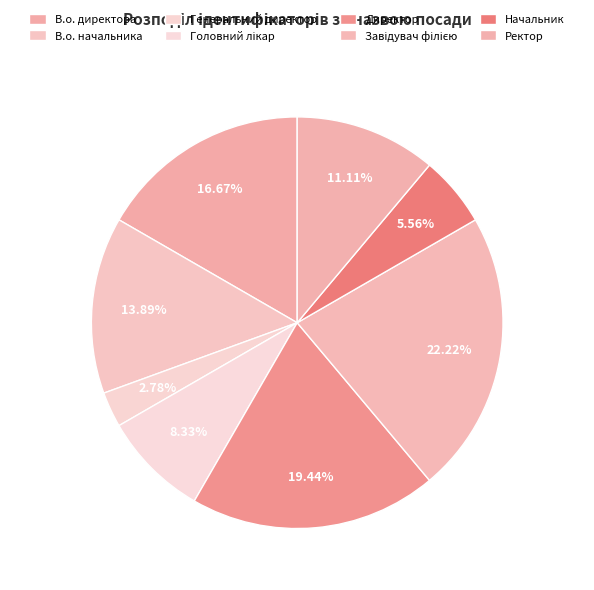

The В.о. начальника slice represents 19% of the pie. True or false?

False